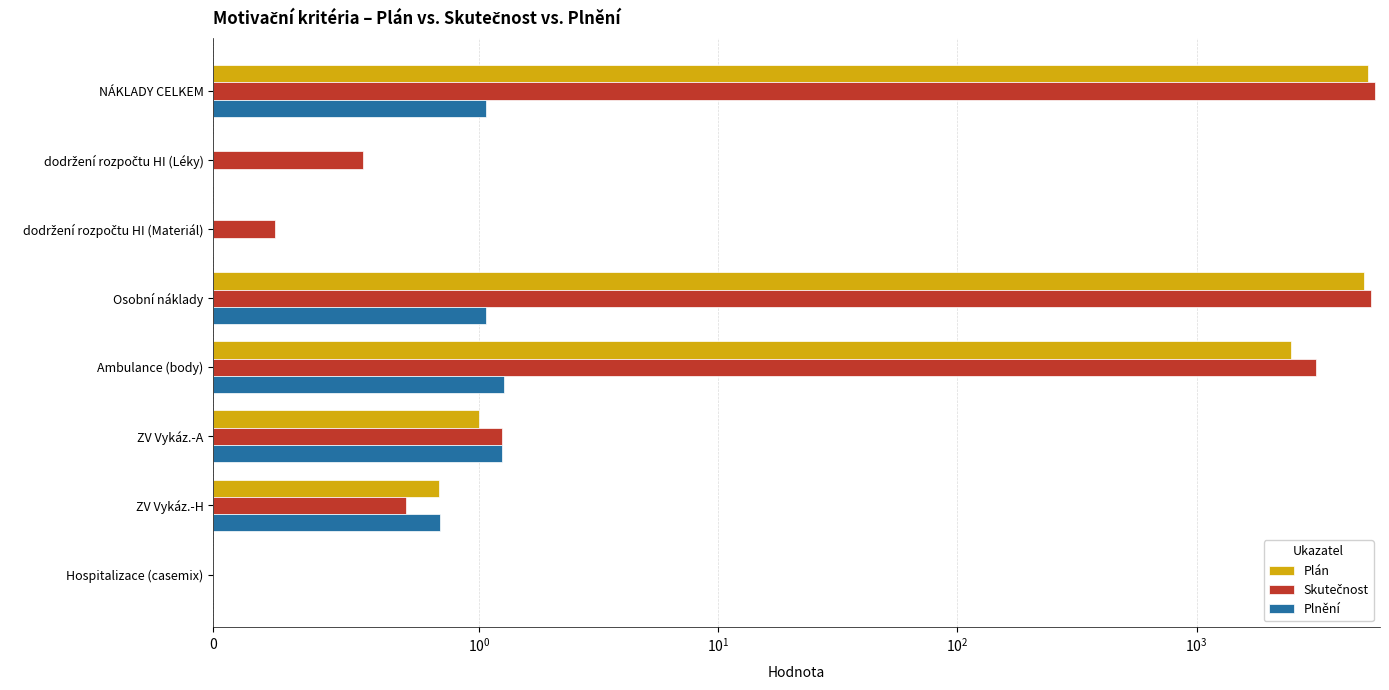

How many categories are shown in the chart?

8